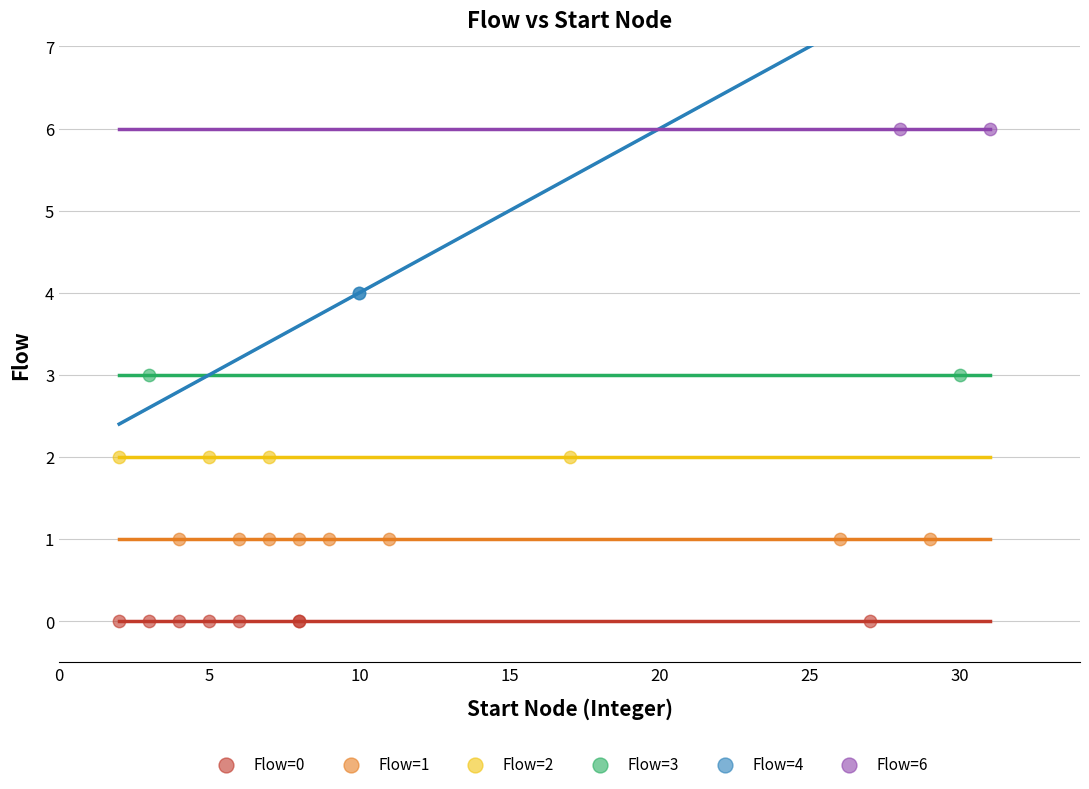

Which series reaches the maximum Y coordinate?

Flow=6